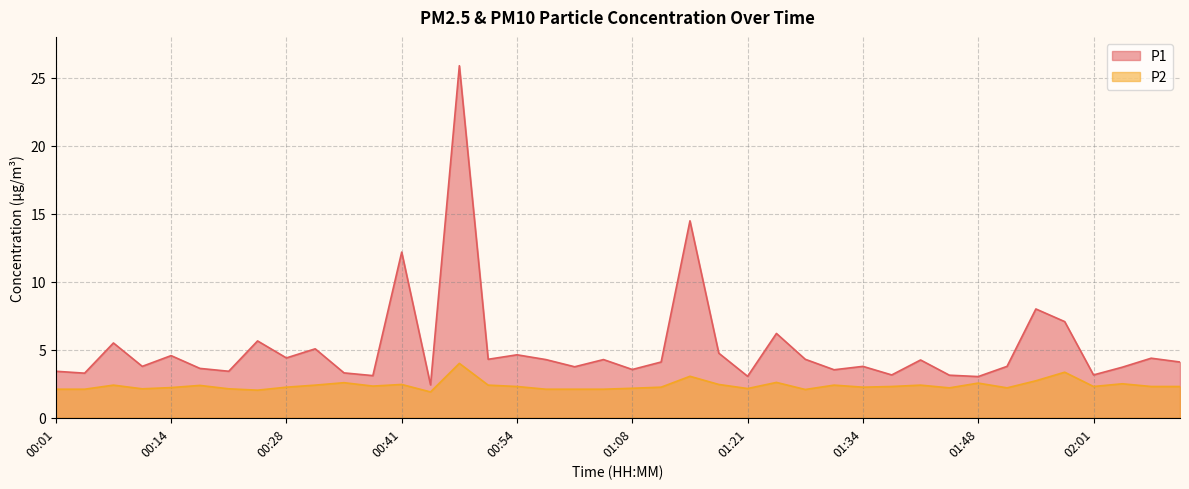

At which category is the sum across all series the highest?

00:48